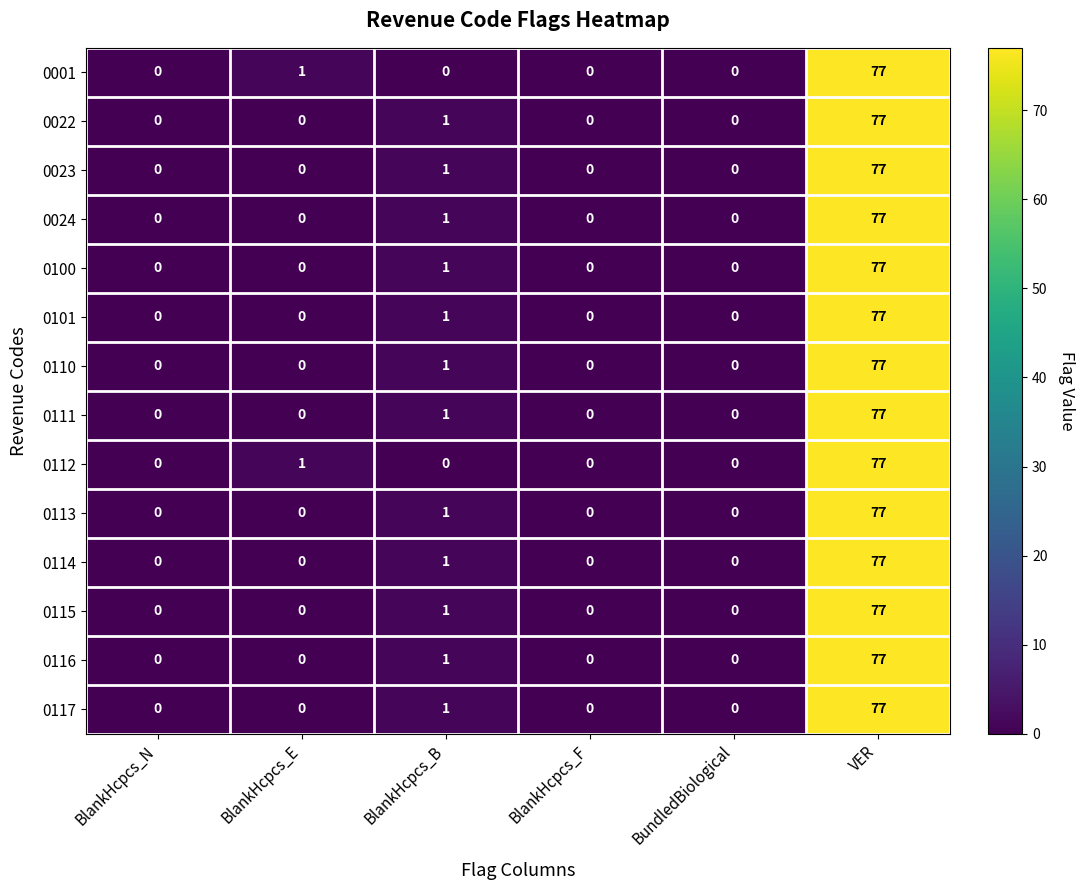

What is the greatest value displayed?

77